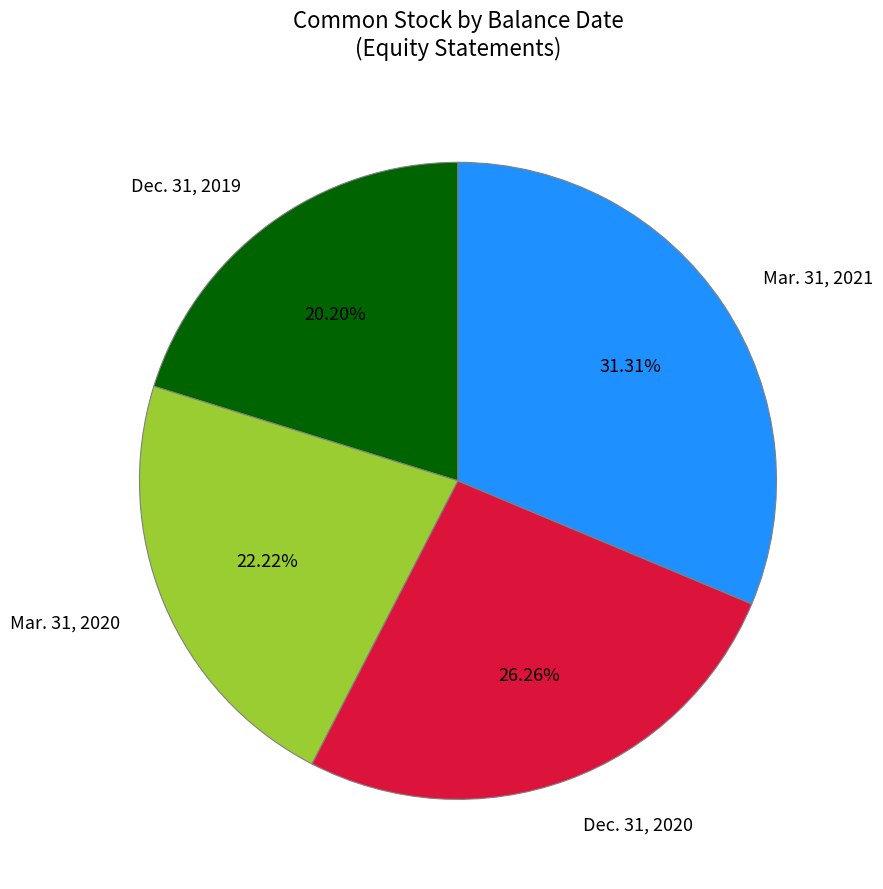

What is the ratio of the value at Mar. 31, 2021 to the value at Mar. 31, 2020?

1.4